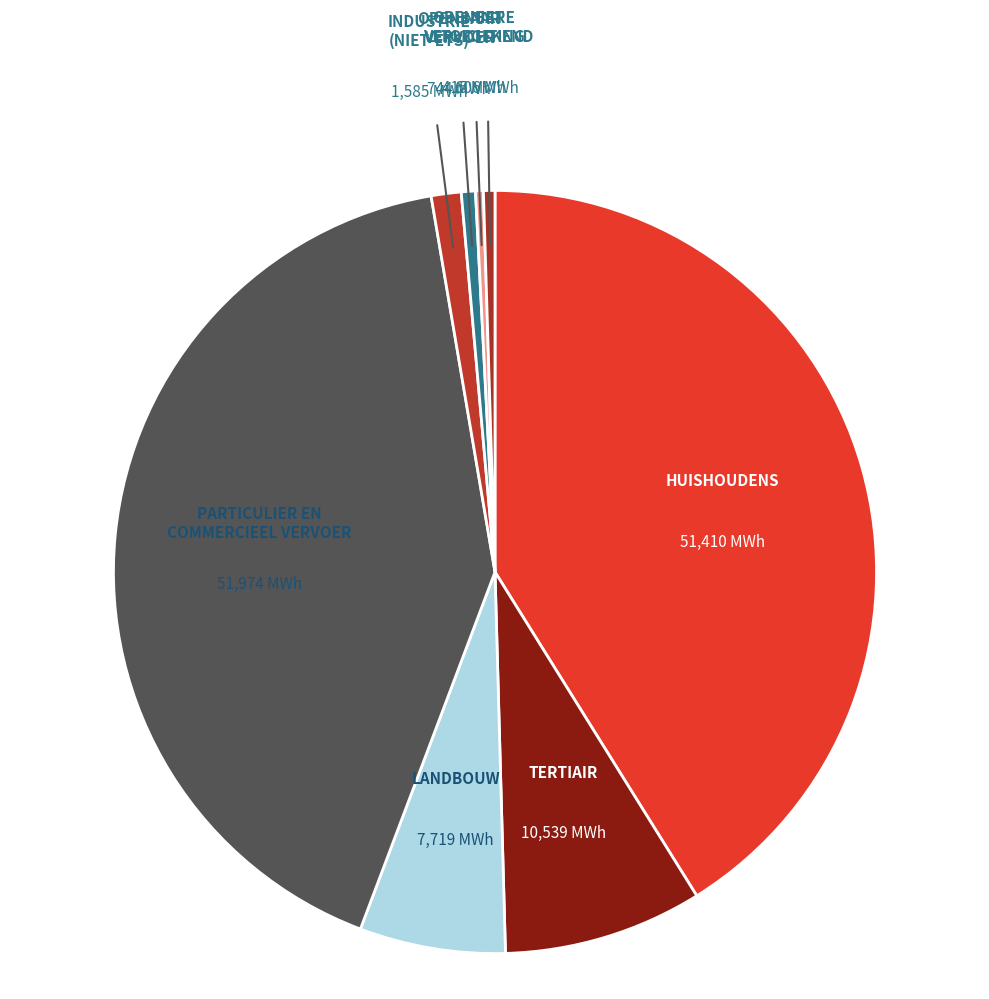

Count the number of slices in the pie.

8